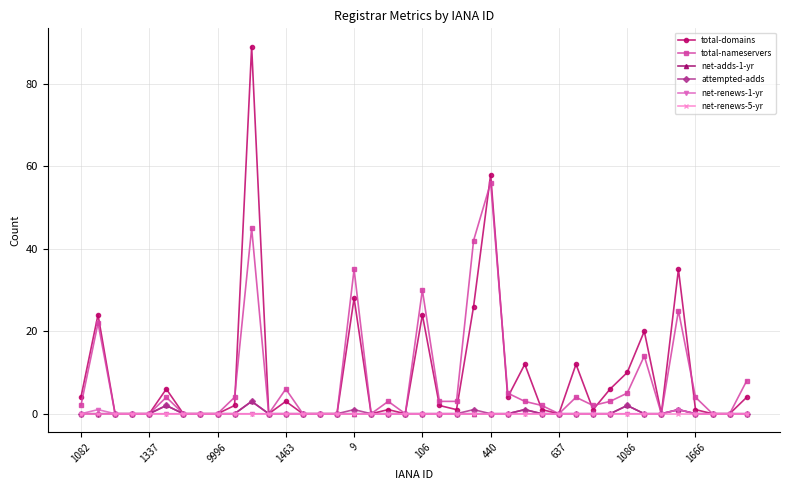

True or false: total-nameservers has more than 1 points higher than both neighbors.

True